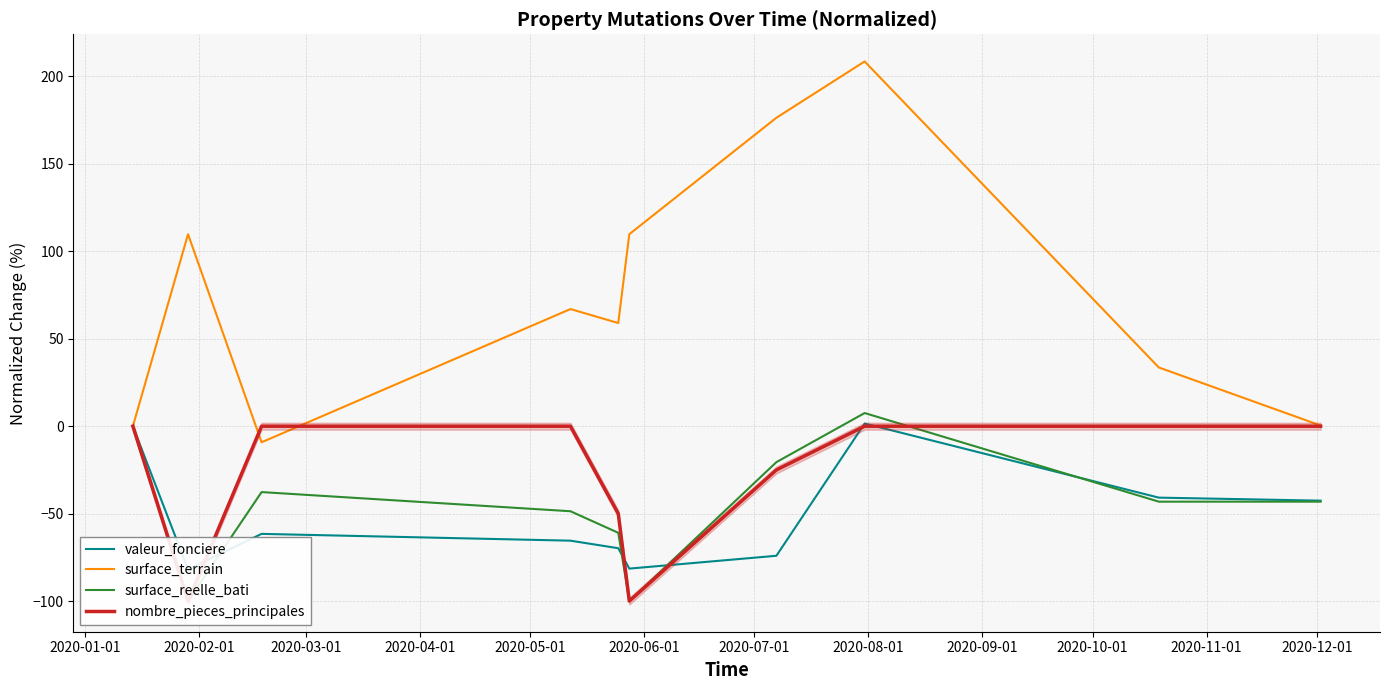

What is the highest value of the surface_terrain series?

208.6